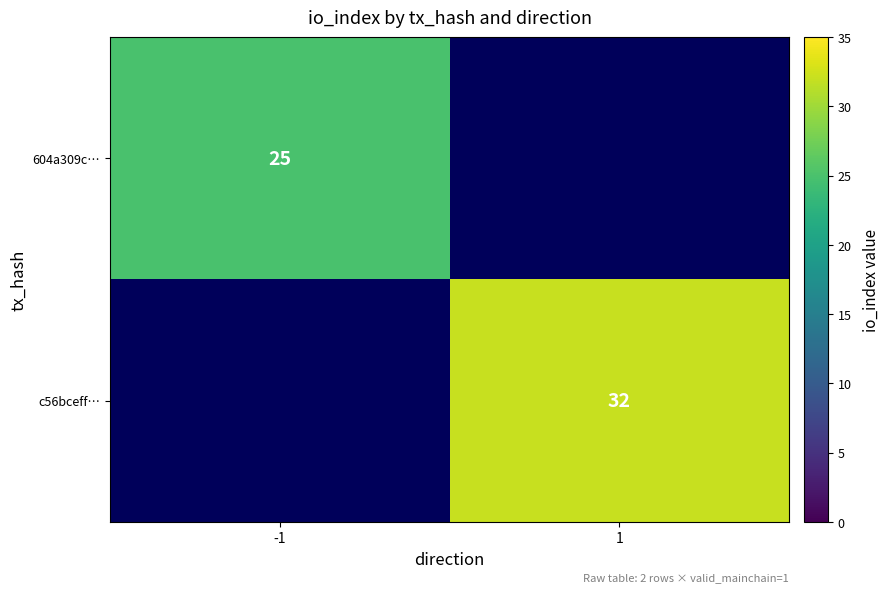

The value of c56bceff… at 1 is 32. True or false?

True